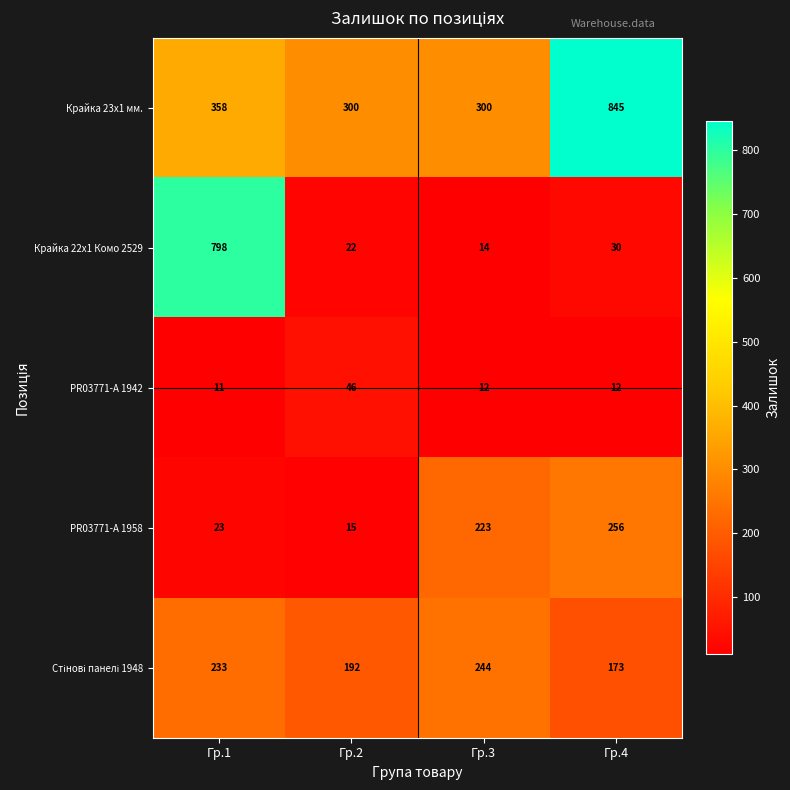

Is it true that Крайка 23x1 мм. equals 300 at Гр.2?

True